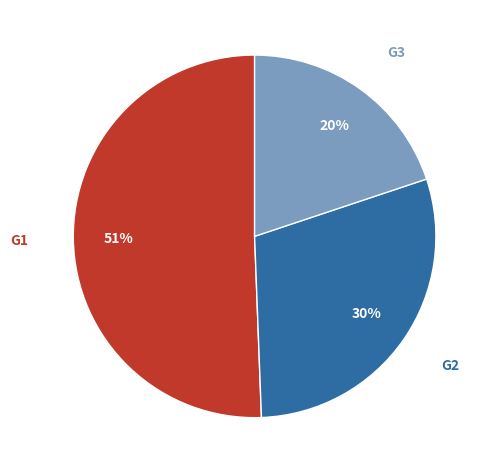

To the nearest percent, what is the average slice percentage?

33%